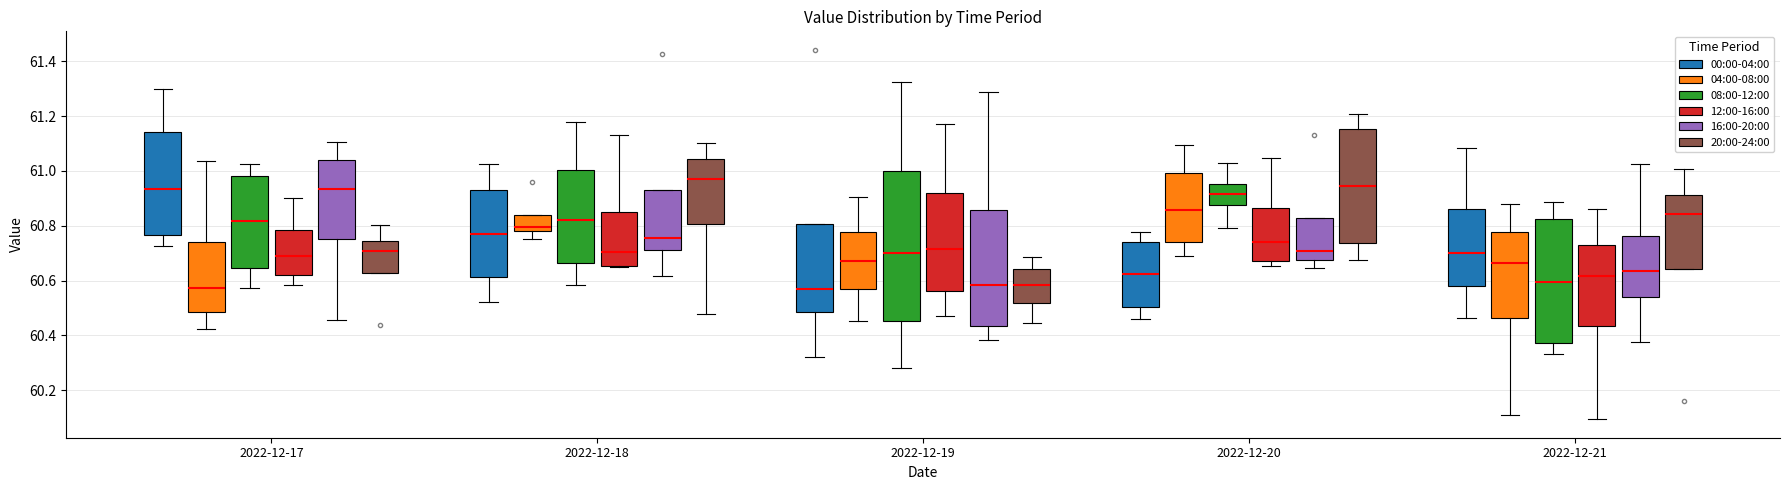

Which box is the tallest, from its lower edge to its upper edge?

2022-12-19 (08:00-12:00)